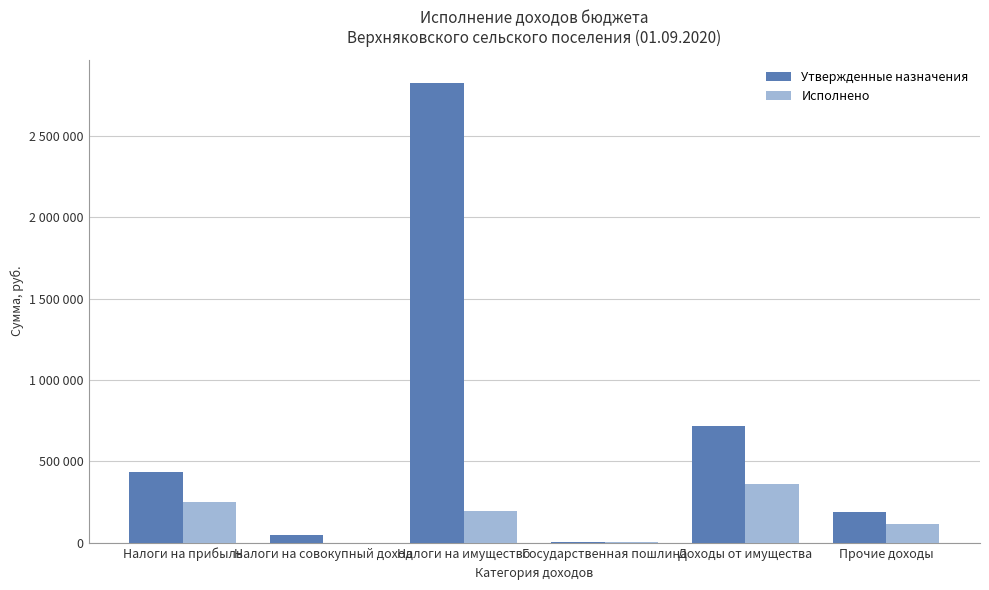

What is the label of the 5th bar from the left?

Доходы от имущества